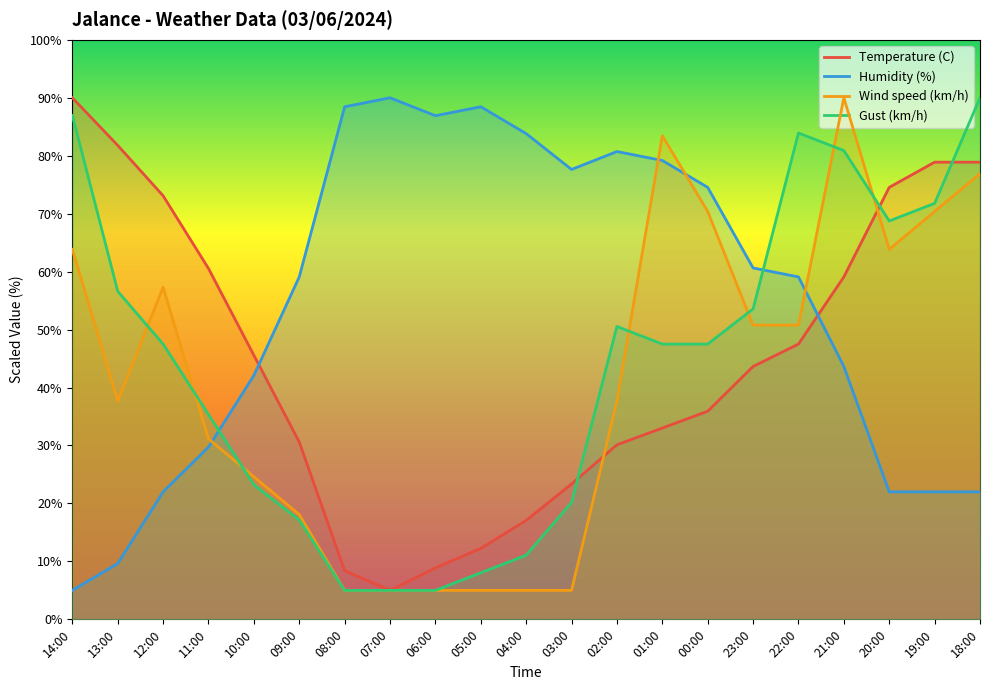

Does the chart display data point markers on the line(s)?

No